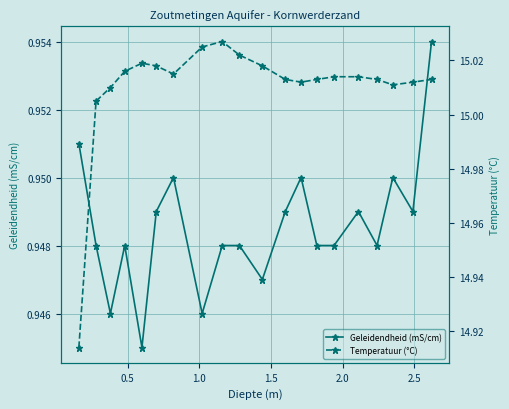

How many interior local valleys does the Geleidendheid (mS/cm) series have?

6